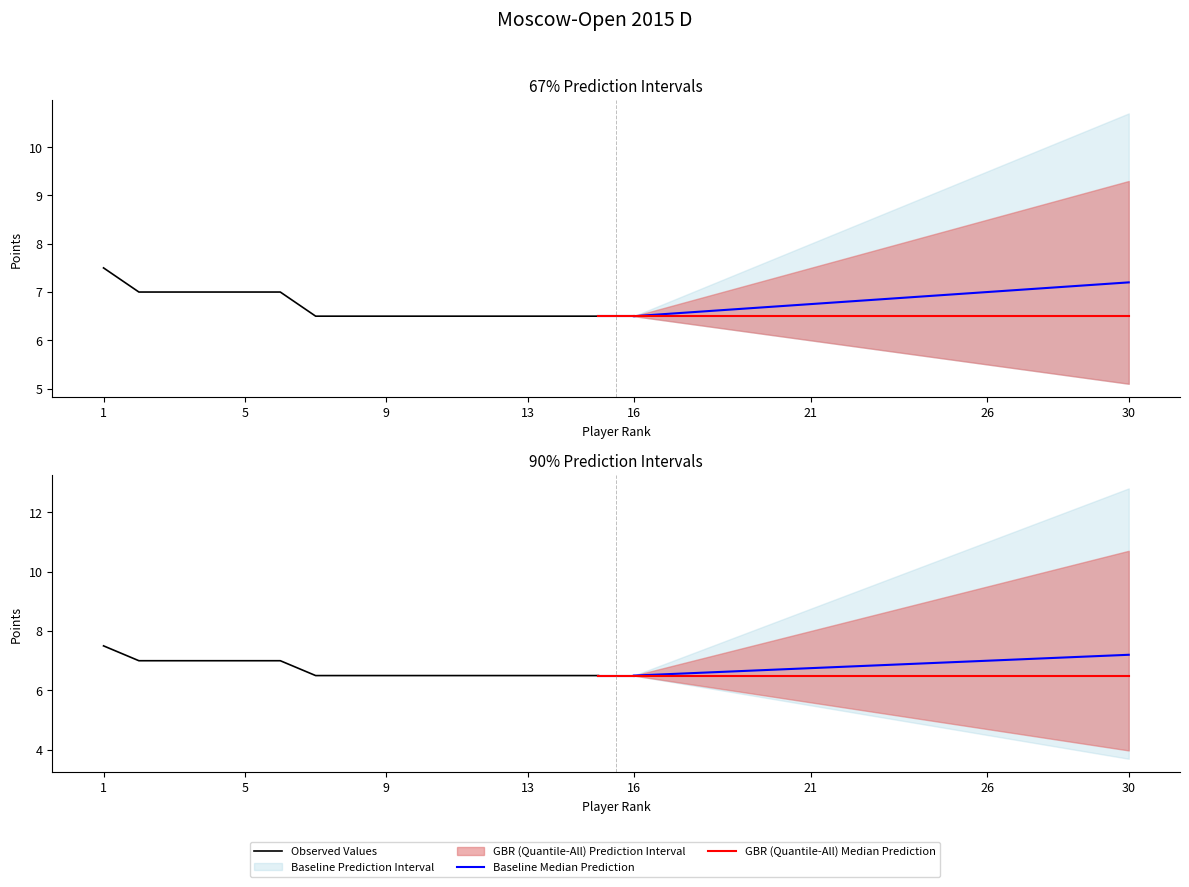

Rank the series by their maximum value, from lowest to highest.

GBR (Quantile-All) Median Prediction, Baseline Median Prediction, Observed Values